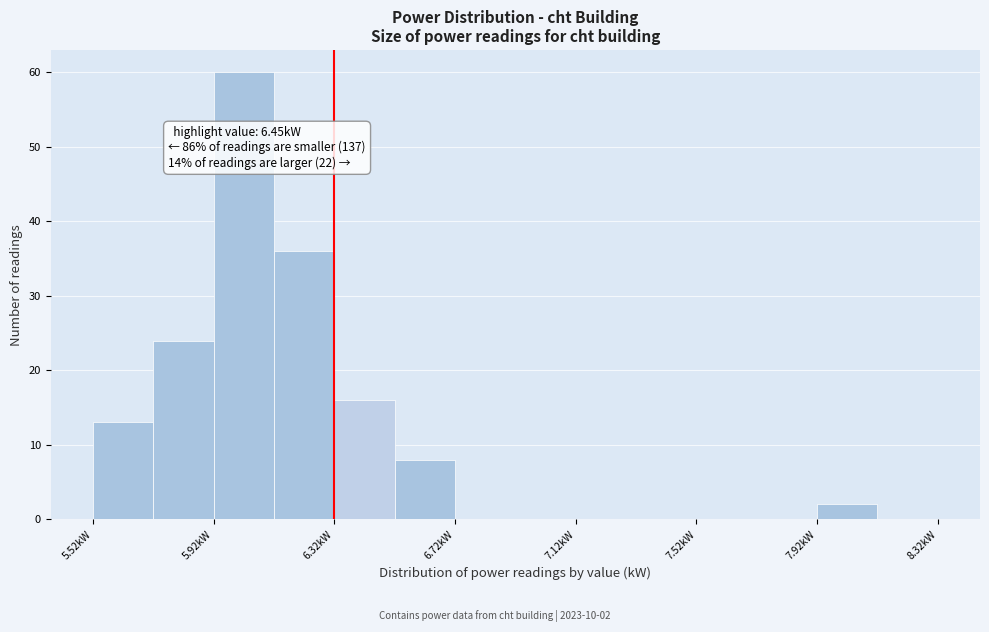

Over which range of the x-axis is the bar tallest?

5.92 to 6.12